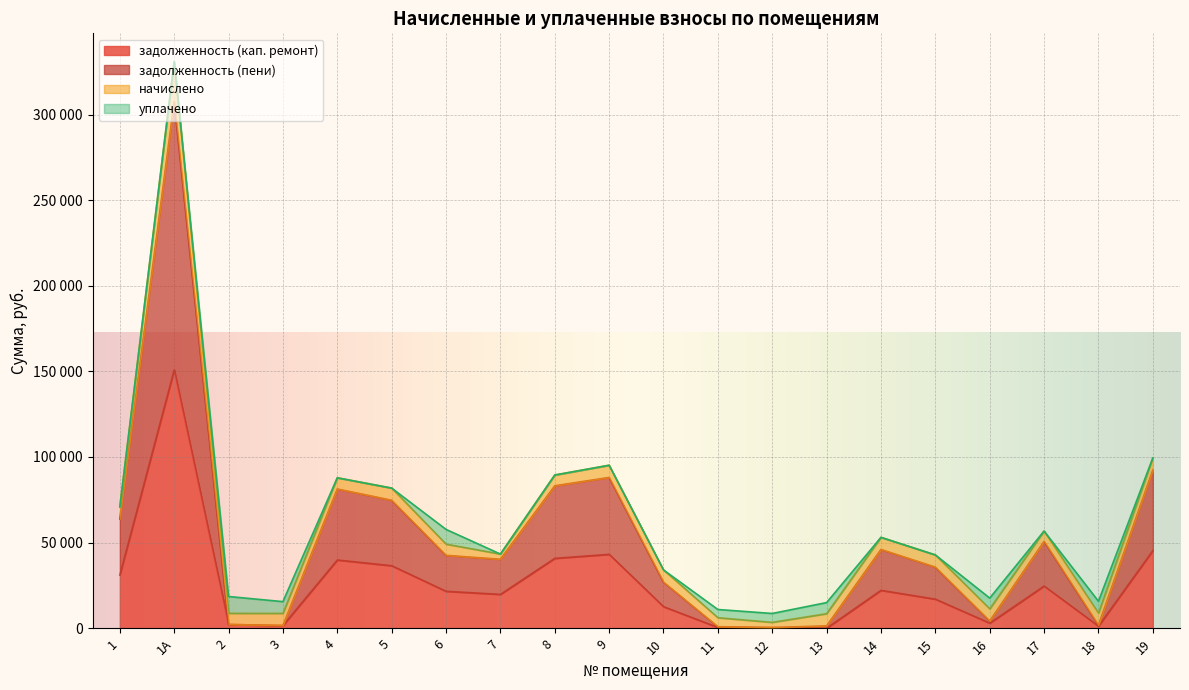

What is the difference between the second highest and minimum values in the задолженность (пени) series?

92017.5